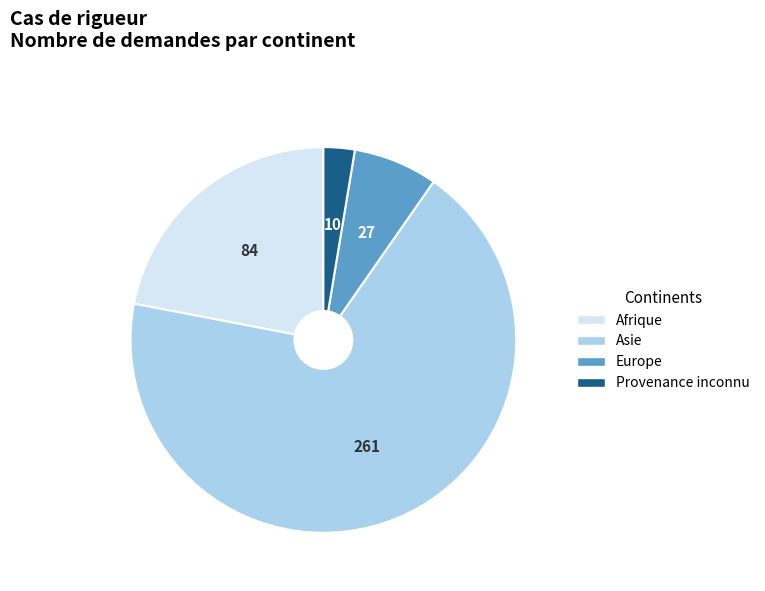

Combined, do Asie and Provenance inconnu account for over 50%?

Yes